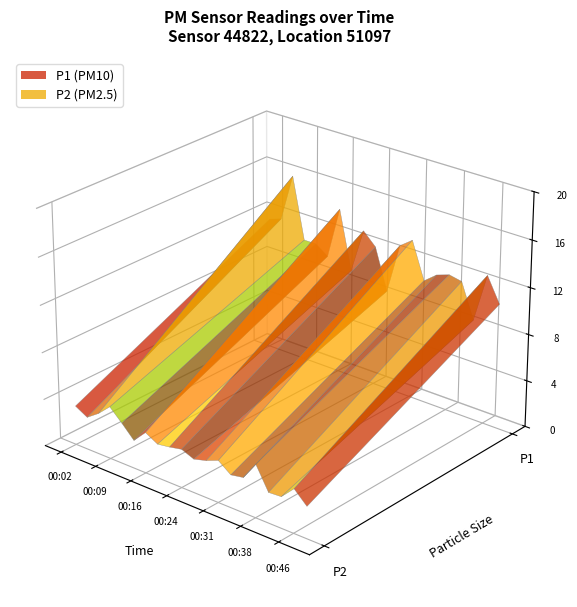

Reading left to right, list all the values displayed in this chart.

P1: 00:02=11.5	00:04=11.9	00:07=15.9	00:09=10.7	00:11=10.7	00:14=9.9	00:16=14.4	00:19=9.4	00:21=13.2	00:24=12.1	00:26=8.6	00:29=12.9	00:31=13.7	00:33=10.6	00:36=11.4	00:38=11.8	00:41=11.6	00:43=8.7	00:46=12.8	00:48=10.7
P2: 00:02=3.4	00:04=2.8	00:07=3.5	00:09=4.5	00:11=3.5	00:14=2.4	00:16=3.5	00:19=2.9	00:21=3.1	00:24=3.3	00:26=2.9	00:29=3.2	00:31=3.6	00:33=2.8	00:36=3.0	00:38=4.5	00:41=2.6	00:43=2.7	00:46=3.8	00:48=2.7